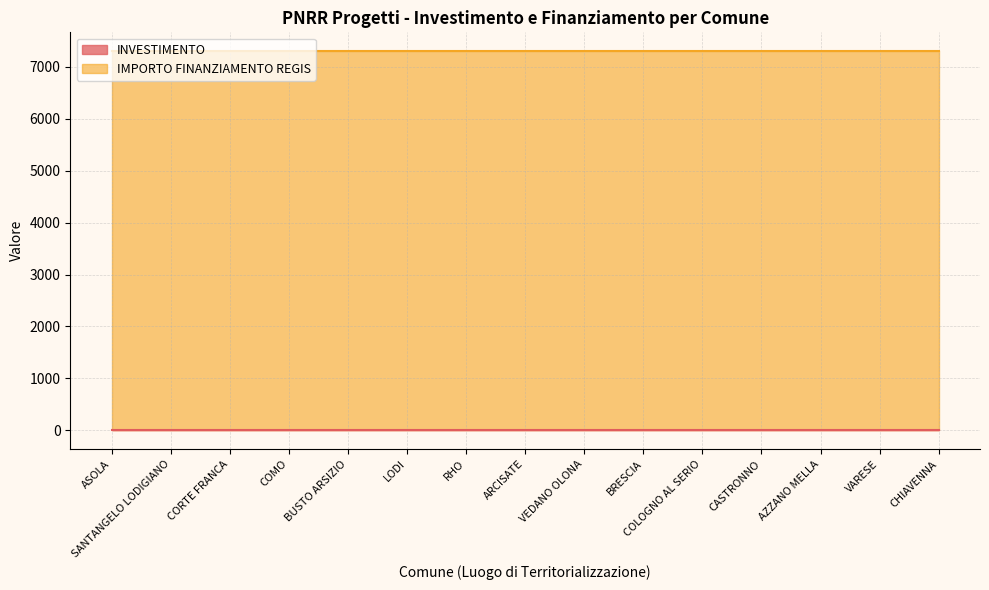

At which label does IMPORTO FINANZIAMENTO REGIS reach its minimum?

ASOLA